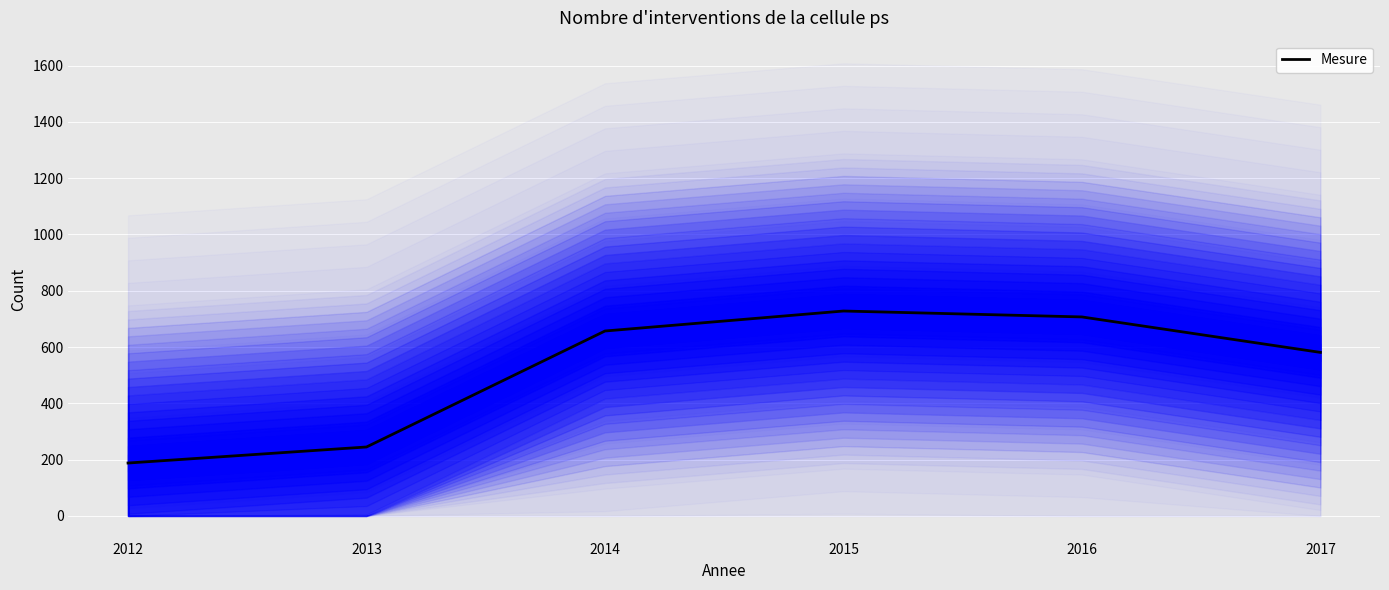

How many points are higher than both their immediate neighbors (excluding endpoints)?

1